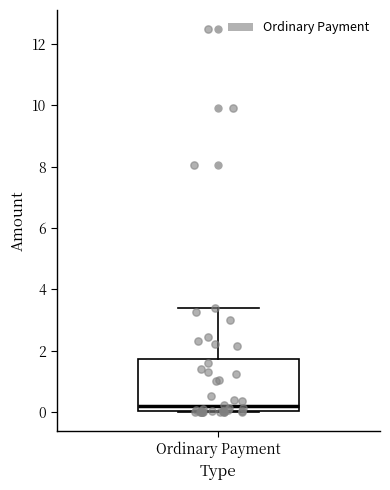

Transcribe this box plot: give where the median line is, the range the box spans, and where the two whiskers end, as read against the y-axis. The values are not printed on the chart, so give them approximately, as read against the axis.

median 0.2, box 0.0 to 1.8, whiskers 0.0 to 3.4